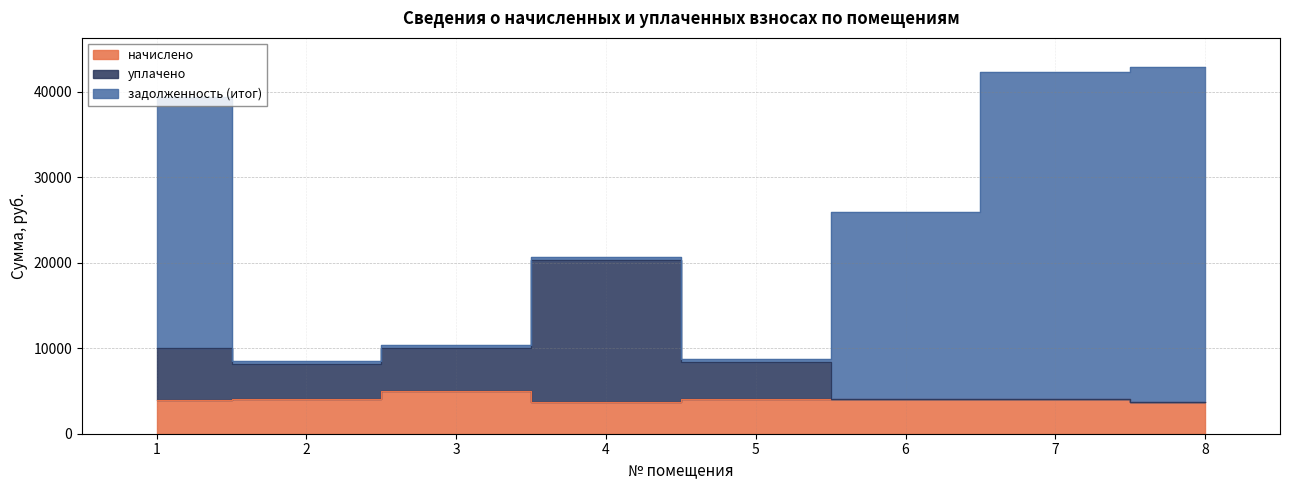

At which category does уплачено reach its first local peak?

4